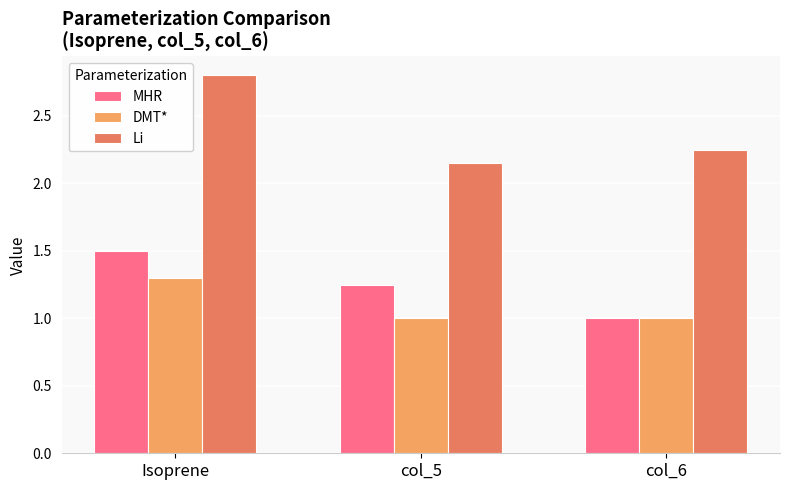

What is the label of the 2nd bar from the left?

col_5